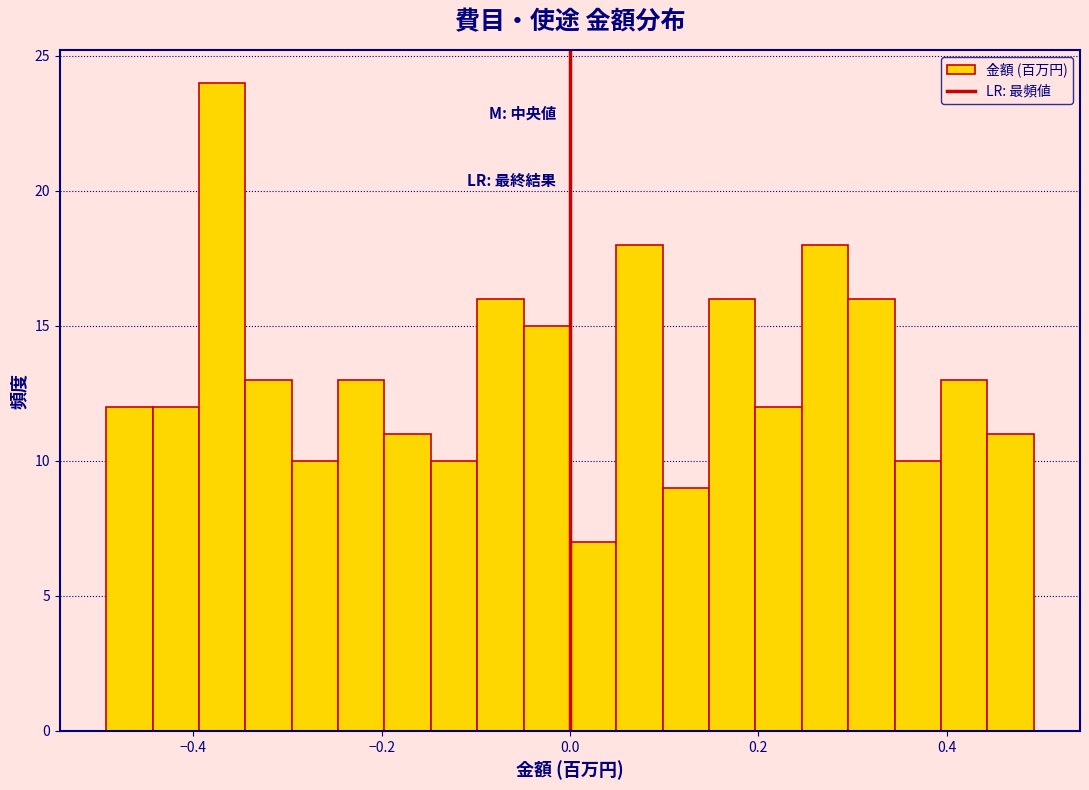

Read against the x-axis, roughly where is the centre of the tallest bar?

-0.36